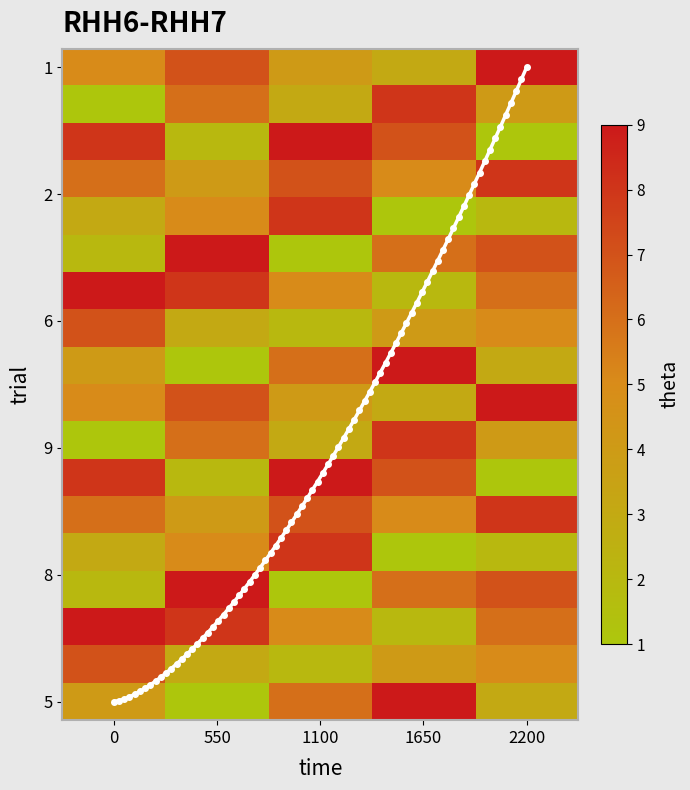

Is the value of 2 at 0 greater than the value of 8 at 2200?

No